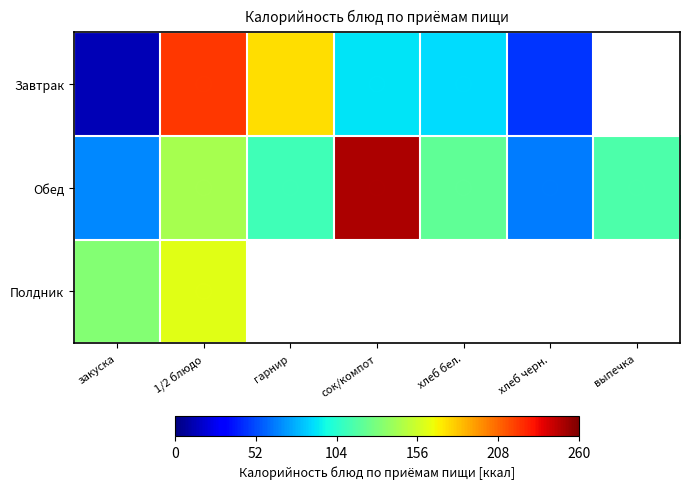

Which category has the lowest value across all series?

выпечка